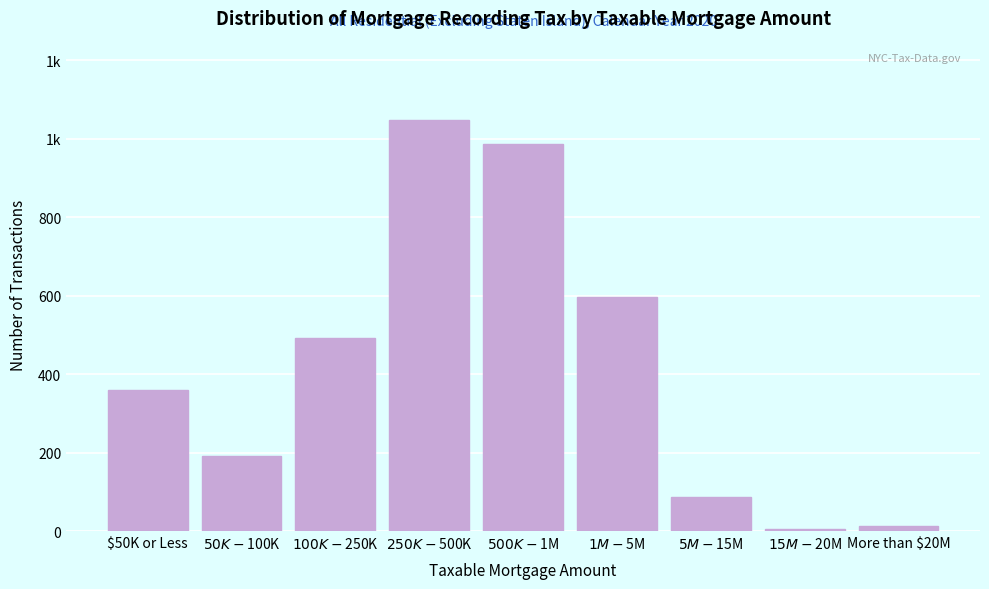

Are the bars horizontal?

No